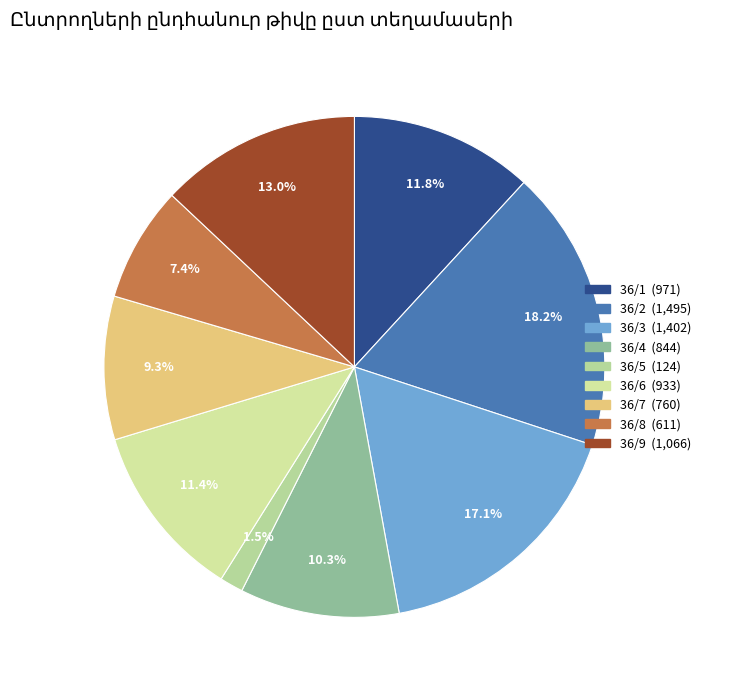

To the nearest percent, what is the combined percentage of 36/1 and 36/5?

13%